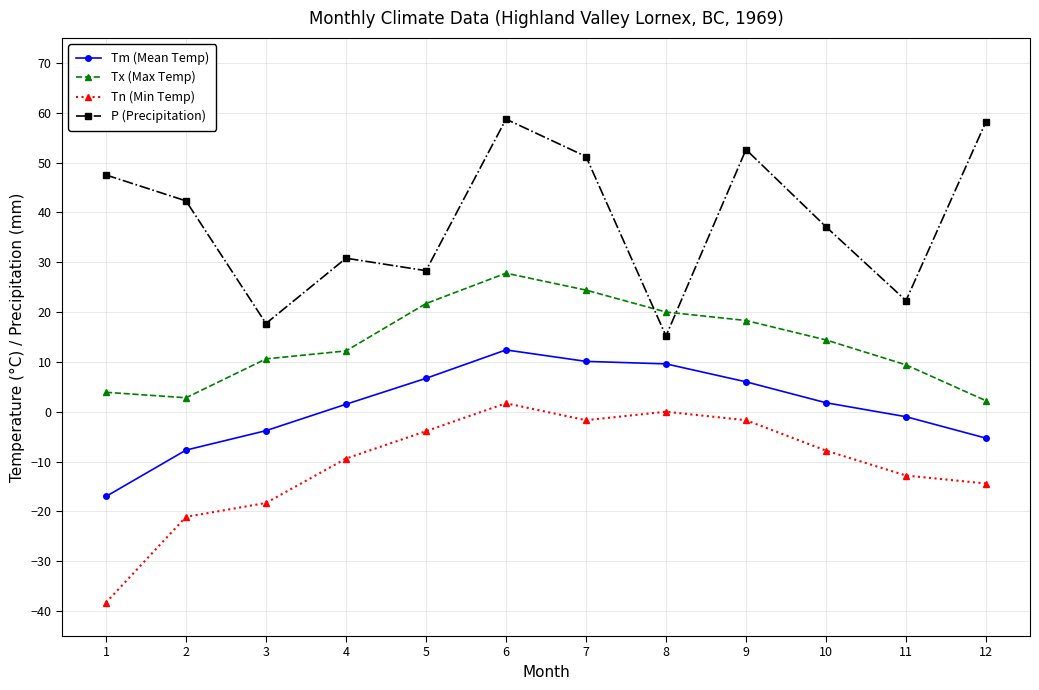

The value of Tn (Min Temp) at 1 is -38.3. True or false?

True